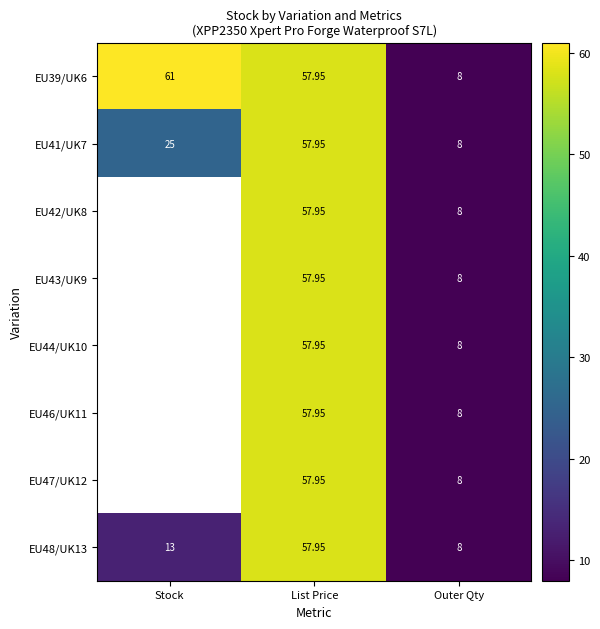

Rank the series by their maximum value, from lowest to highest.

EU41/UK7, EU42/UK8, EU43/UK9, EU44/UK10, EU46/UK11, EU47/UK12, EU48/UK13, EU39/UK6